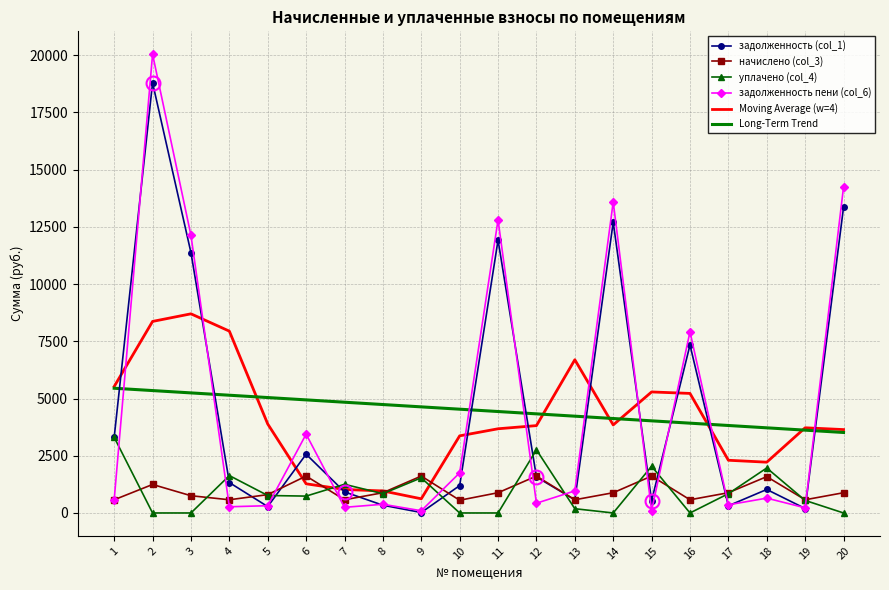

List the series in order of their peak value, highest first.

задолженность пени (col_6), задолженность (col_1), Moving Average (w=4), Long-Term Trend, уплачено (col_4), начислено (col_3)